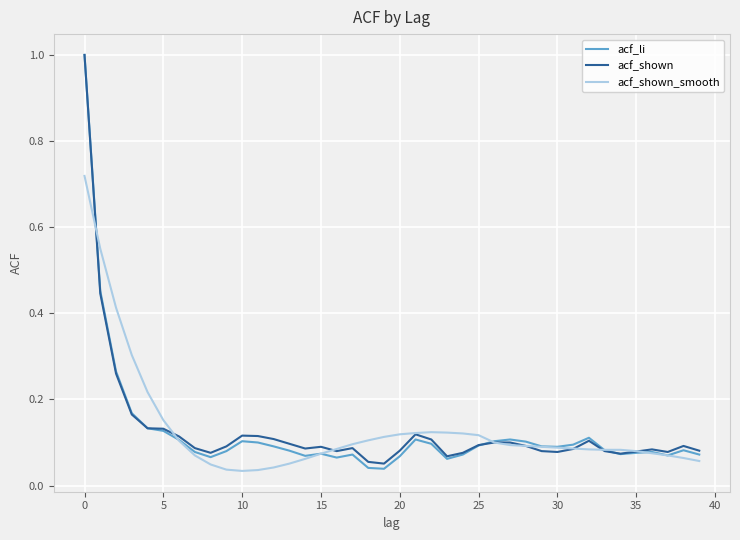

Which series has the widest spread of values?

acf_li